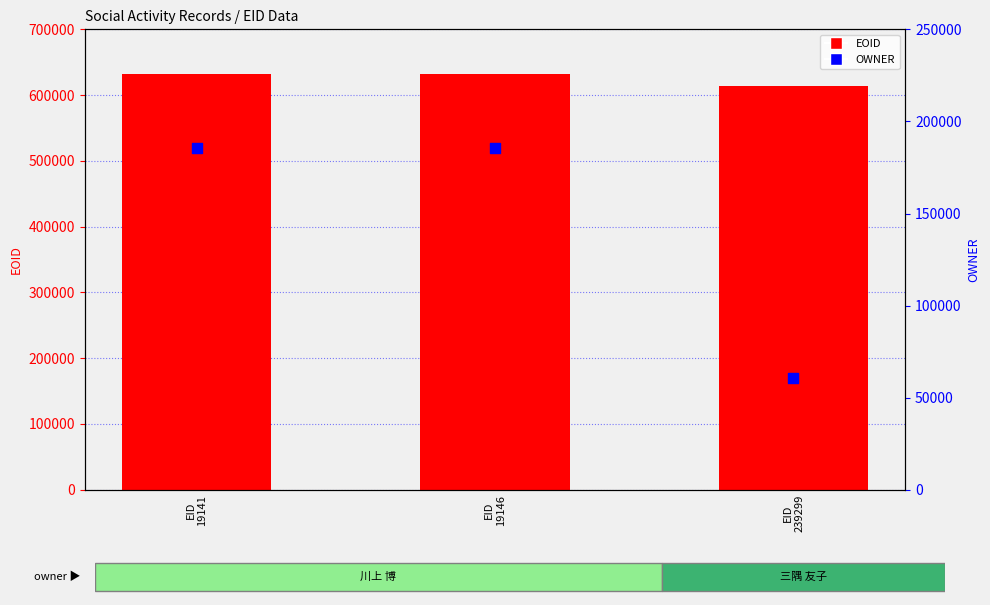

At how many categories does at least one series exceed 198566?

3